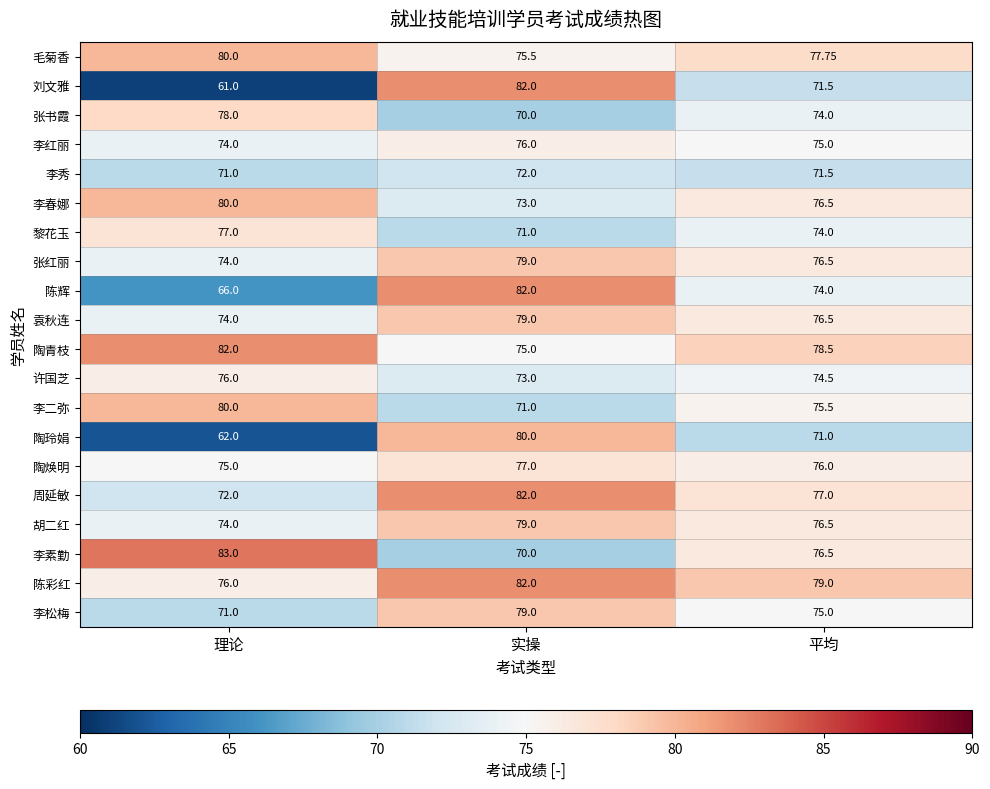

Which series has the largest total across all categories?

陈彩红